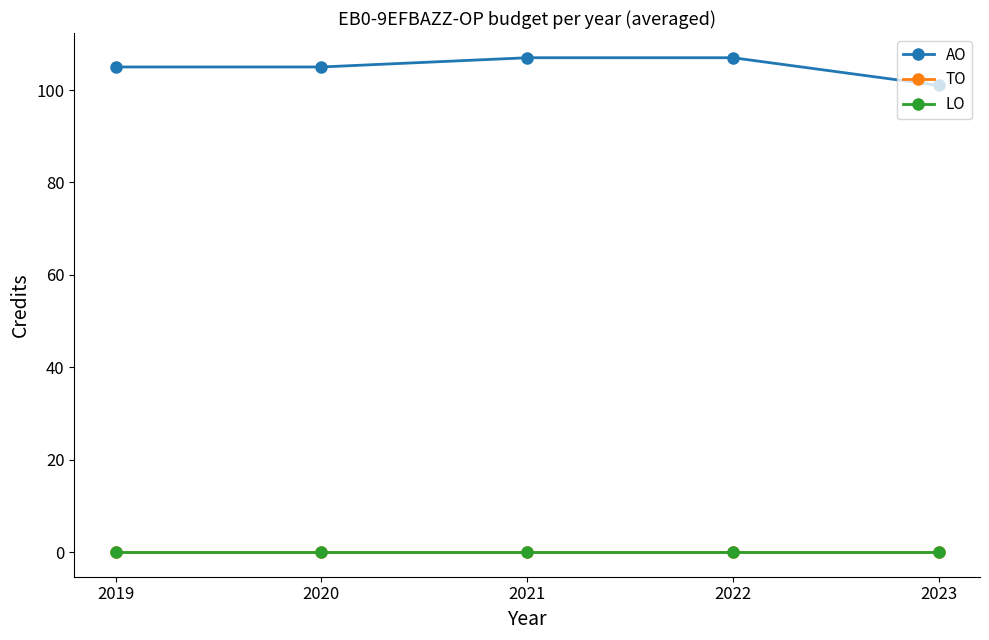

At which label is AO closest to 104?

2019